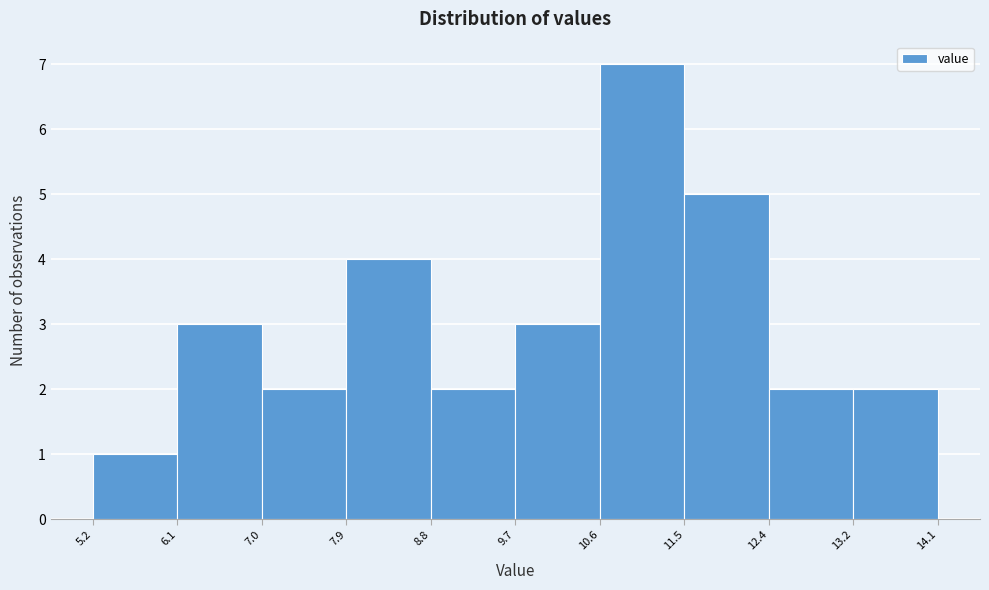

Reading left to right, transcribe this chart: for each bar, give the range it covers on the x-axis and its height. The values are not printed on the chart, so give them approximately, as read against the axis.

5.2 to 6.1: 1
6.1 to 7.0: 3
7.0 to 7.9: 2
7.9 to 8.8: 4
8.8 to 9.7: 2
9.7 to 10.6: 3
10.6 to 11.5: 7
11.5 to 12.4: 5
12.4 to 13.2: 2
13.2 to 14.1: 2